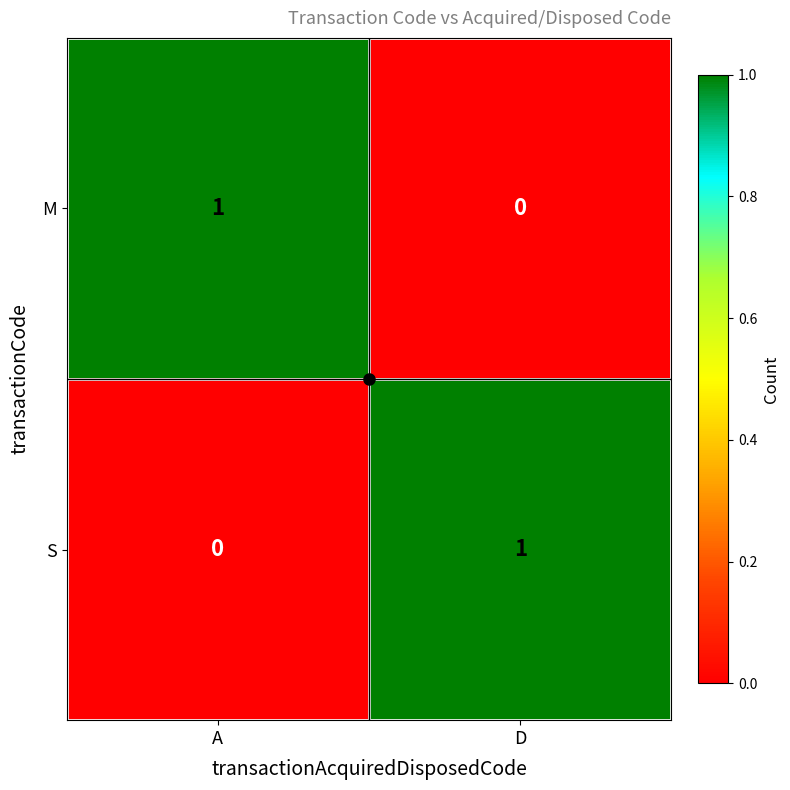

What is the total value across all series at D?

1